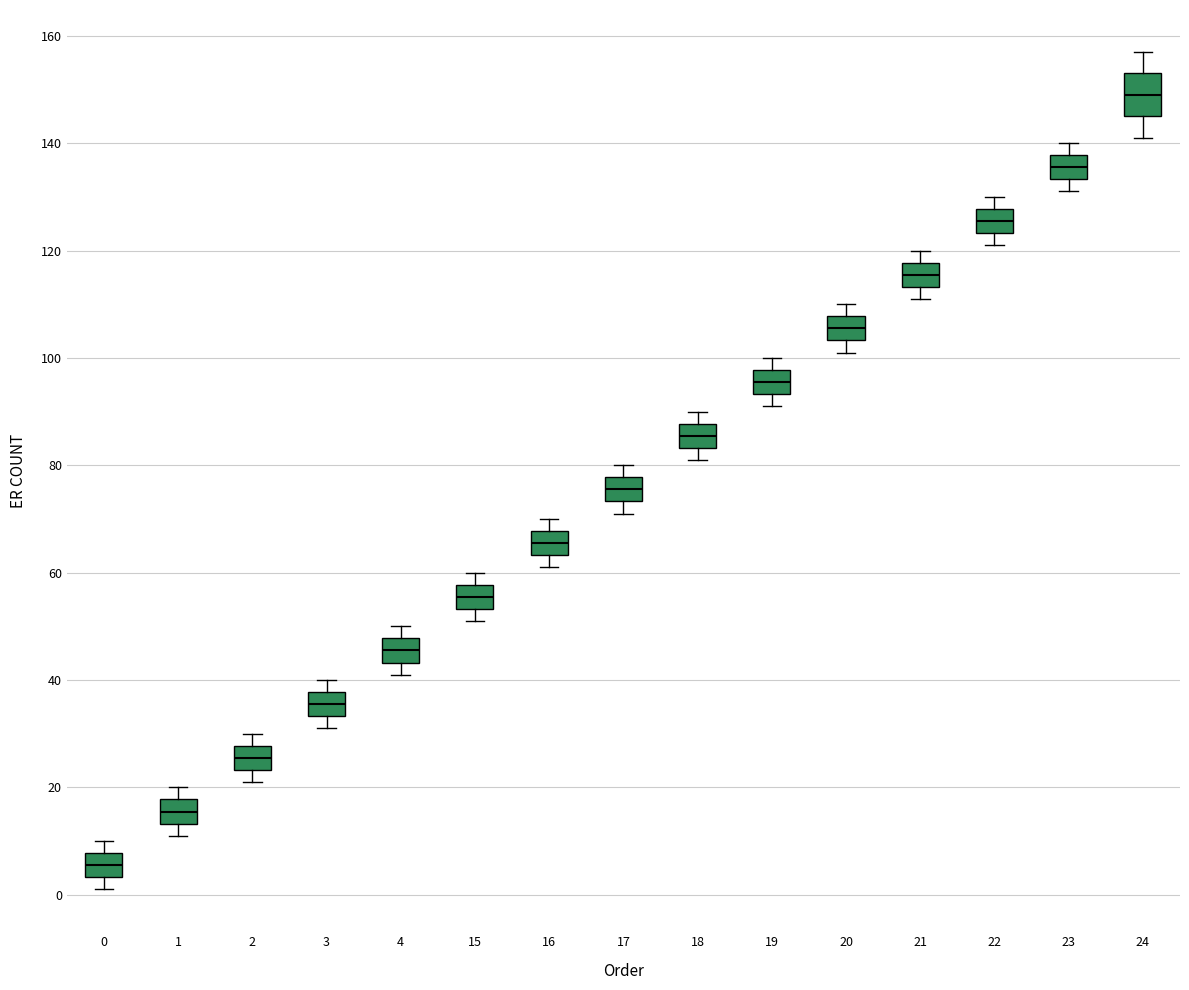

Where is the upper edge of the box at x = 22 on the y-axis? The values are not printed on the chart, so give them approximately, as read against the axis.

128